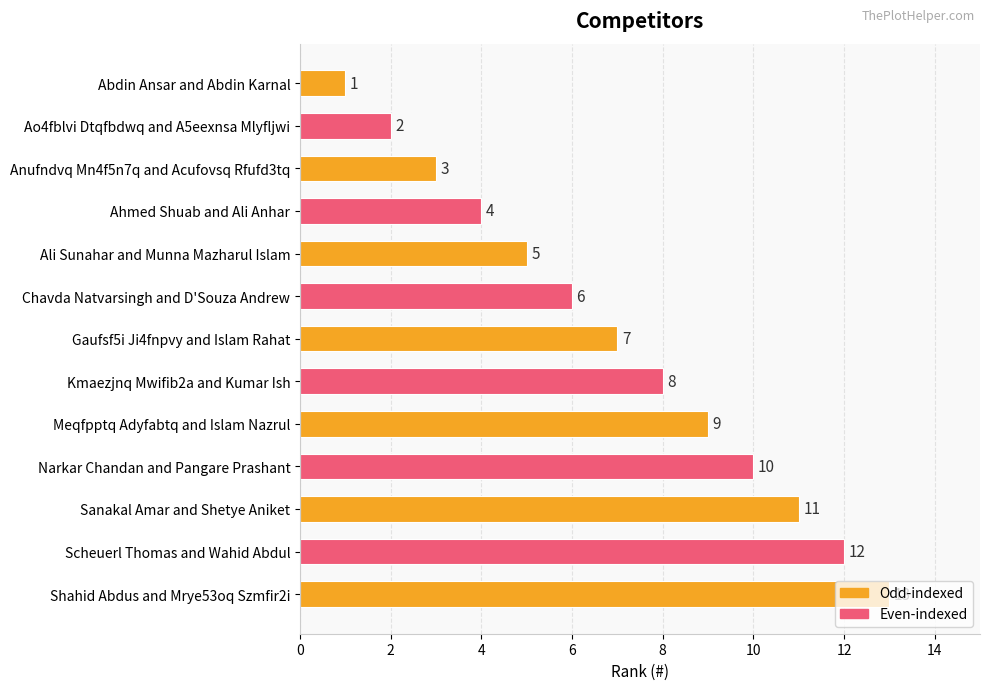

What is the label of the 10th bar from the bottom?

Ahmed Shuab and Ali Anhar